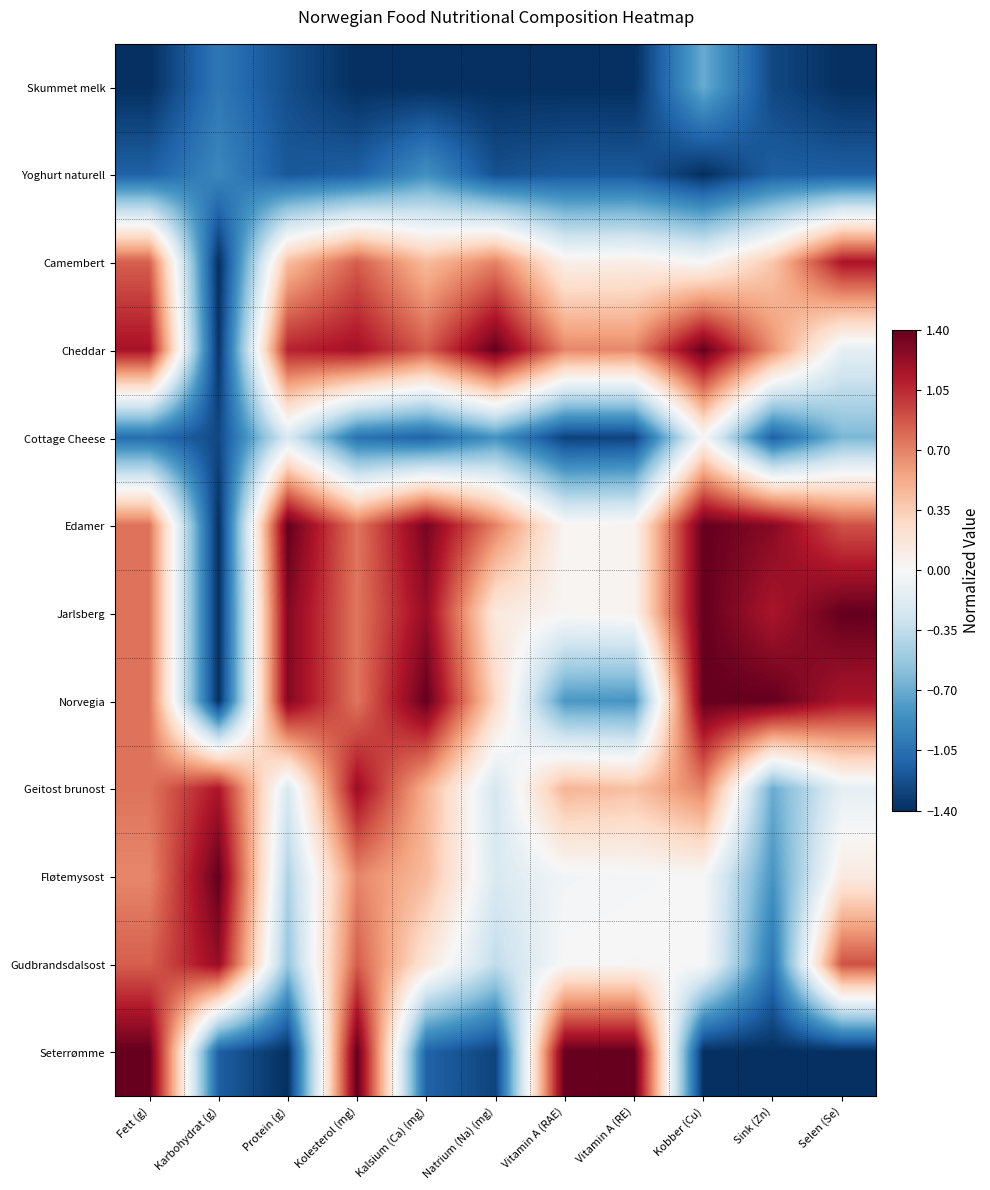

Which has a higher value, Kobber (Cu) or Selen (Se)?

Kobber (Cu)